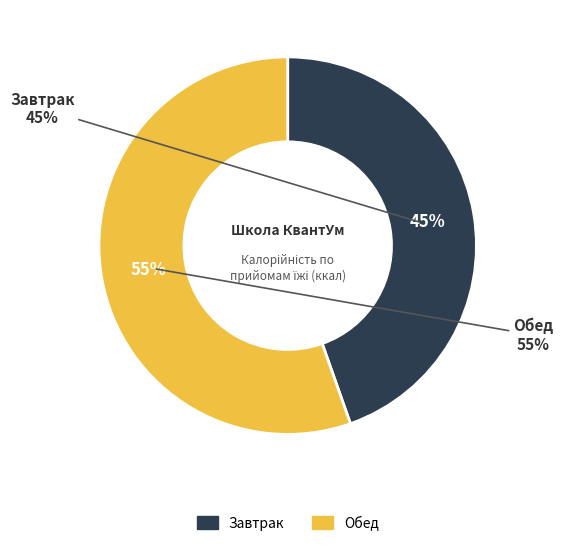

Rank the categories by value from lowest to highest.

Завтрак, Обед